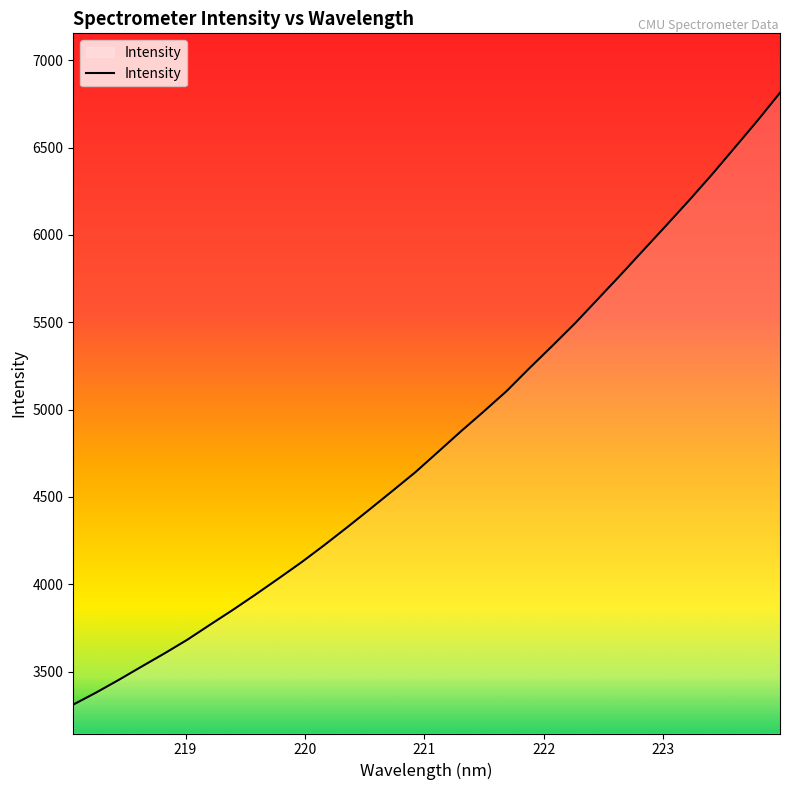

What is the difference between the maximum and minimum values?

3502.7